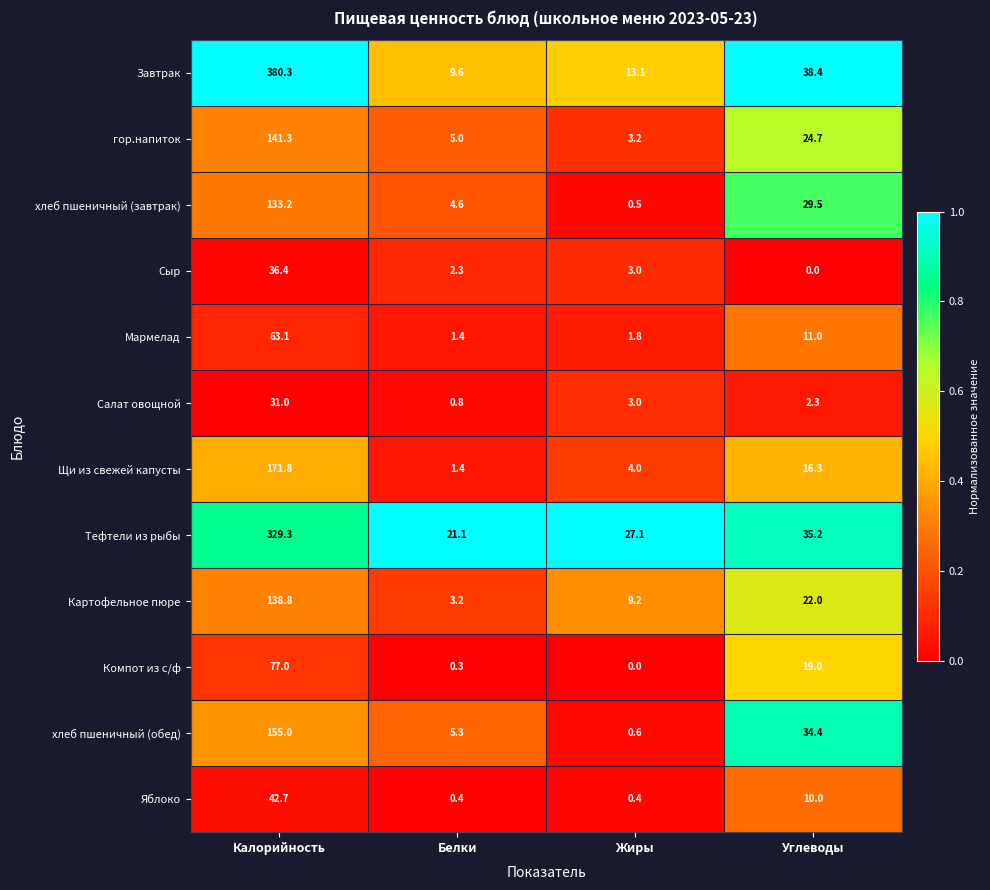

List the labels in order of Компот из с/ф value, largest first.

Калорийность, Углеводы, Белки, Жиры